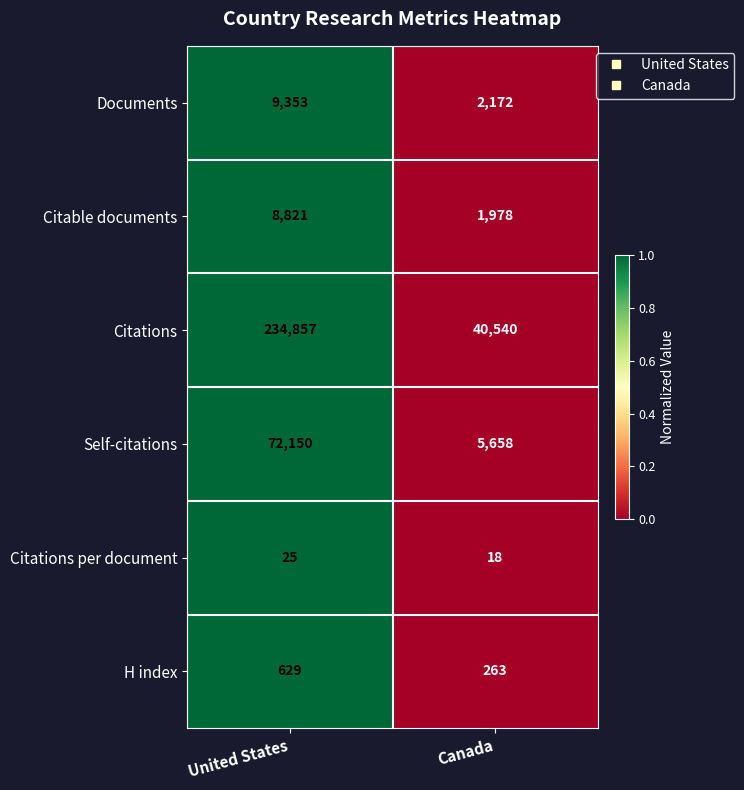

Reading left to right, transcribe all the data shown in this chart.

Documents: United States=9353	Canada=2172
Citable documents: United States=8821	Canada=1978
Citations: United States=234857	Canada=40540
Self-citations: United States=72150	Canada=5658
Citations per document: United States=25	Canada=18
H index: United States=629	Canada=263